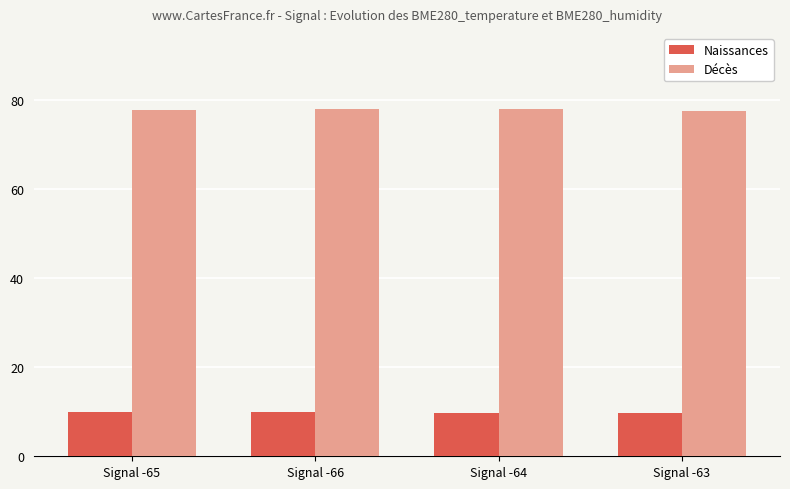

What is the spread (max minus min) of values at Signal -65?

67.9